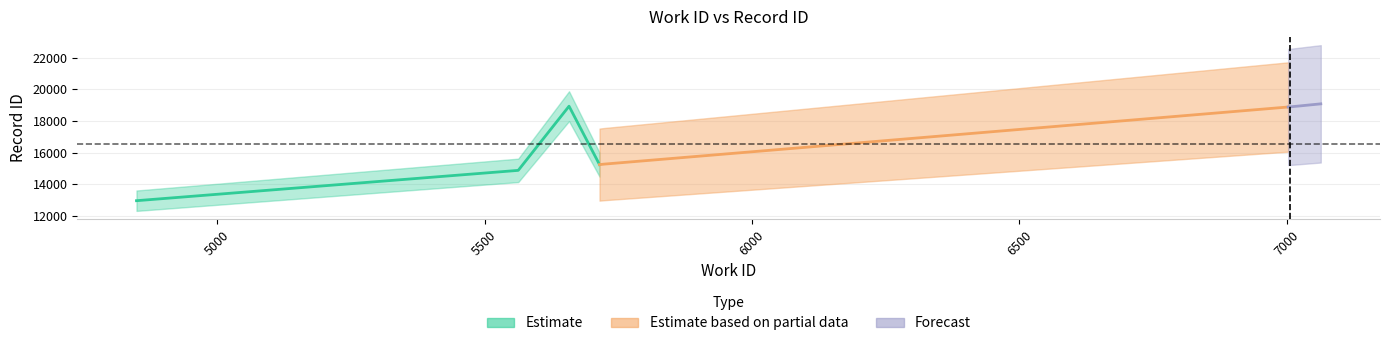

What is the label of the 3rd point from the right?

7008